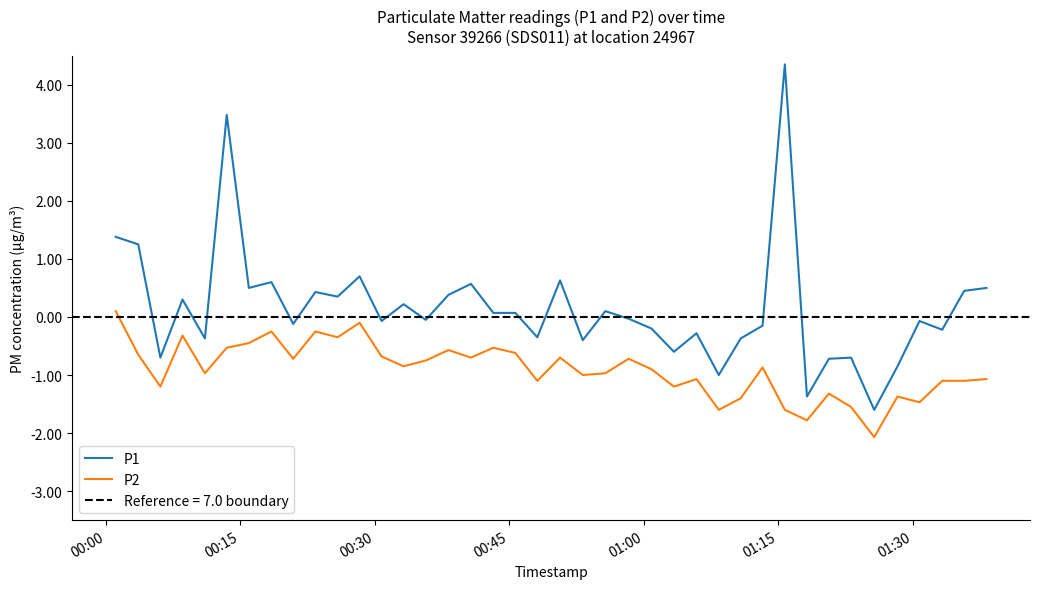

True or false: P2 and P1 intersect in this chart.

False